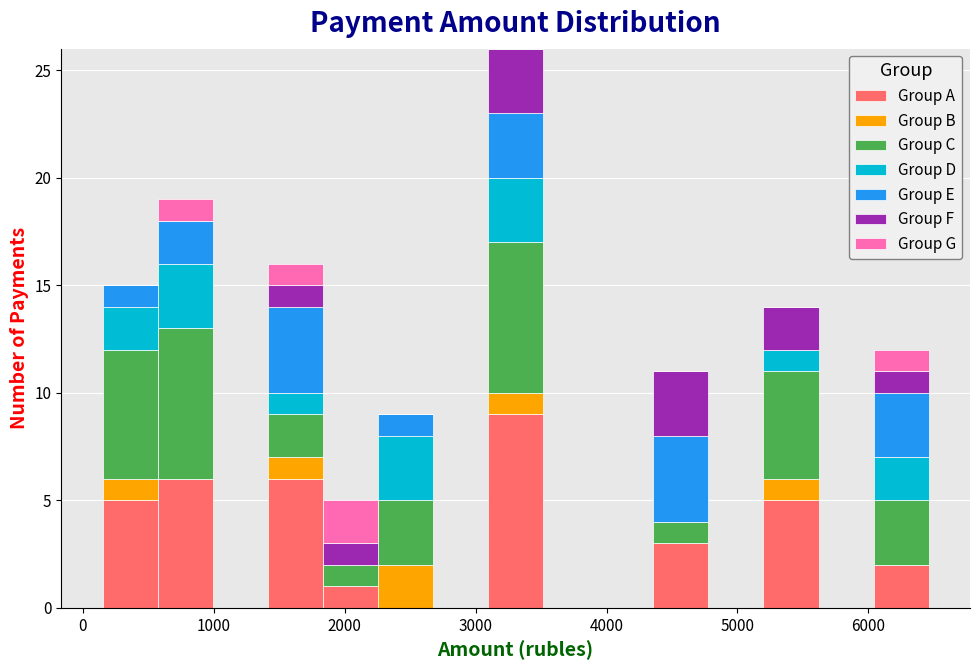

Reading left to right, transcribe this chart: for each stacked bar, give the range it covers on the x-axis and its total height. Neither the bar edges nor the heights are printed on the chart, so give them approximately, as read against the axes.

200 to 600: 15
600 to 1000: 19
1000 to 1400: 0
1400 to 1800: 16
1800 to 2300: 5
2300 to 2700: 9
2700 to 3100: 0
3100 to 3500: 26
3500 to 3900: 0
3900 to 4400: 0
4400 to 4800: 11
4800 to 5200: 0
5200 to 5600: 14
5600 to 6000: 0
6000 to 6500: 12